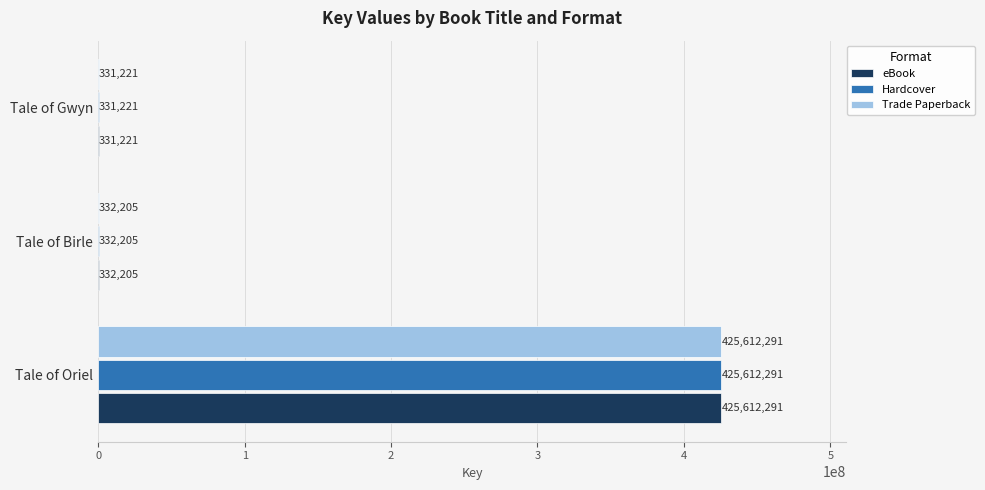

The value of Hardcover at Tale of Oriel is 137170614. True or false?

False